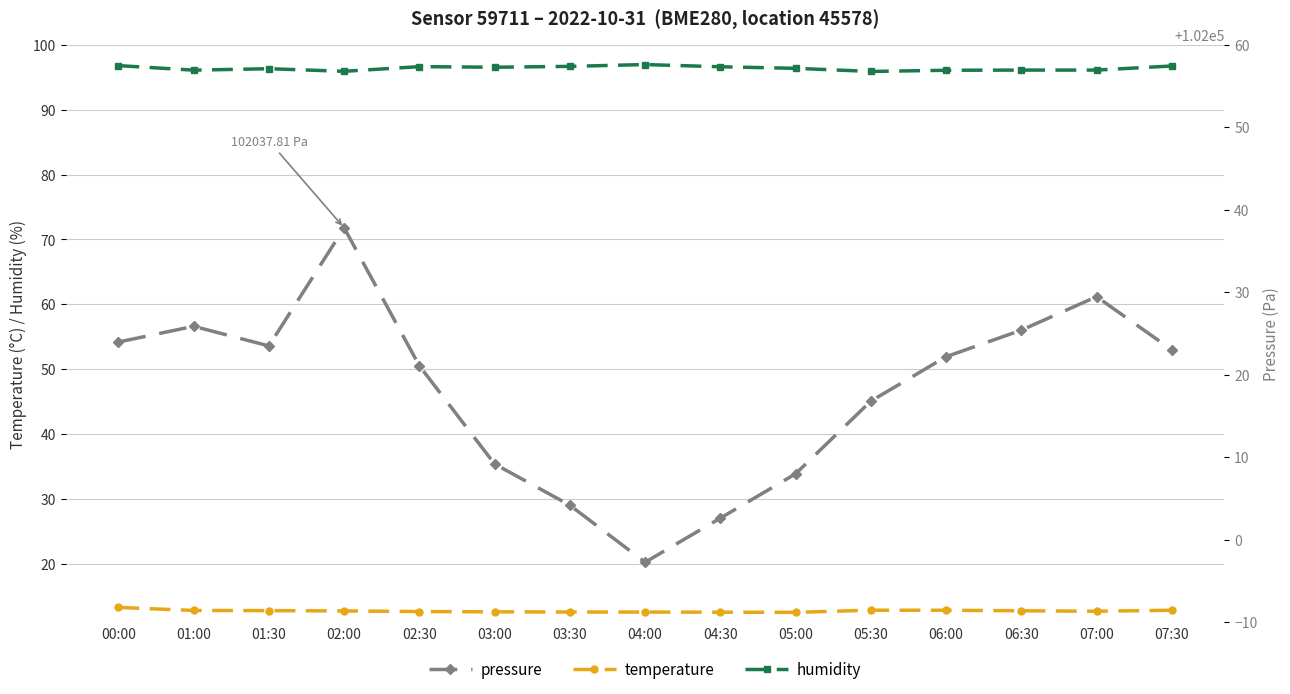

Between 00:00 and 06:30, which series saw the biggest shift?

pressure